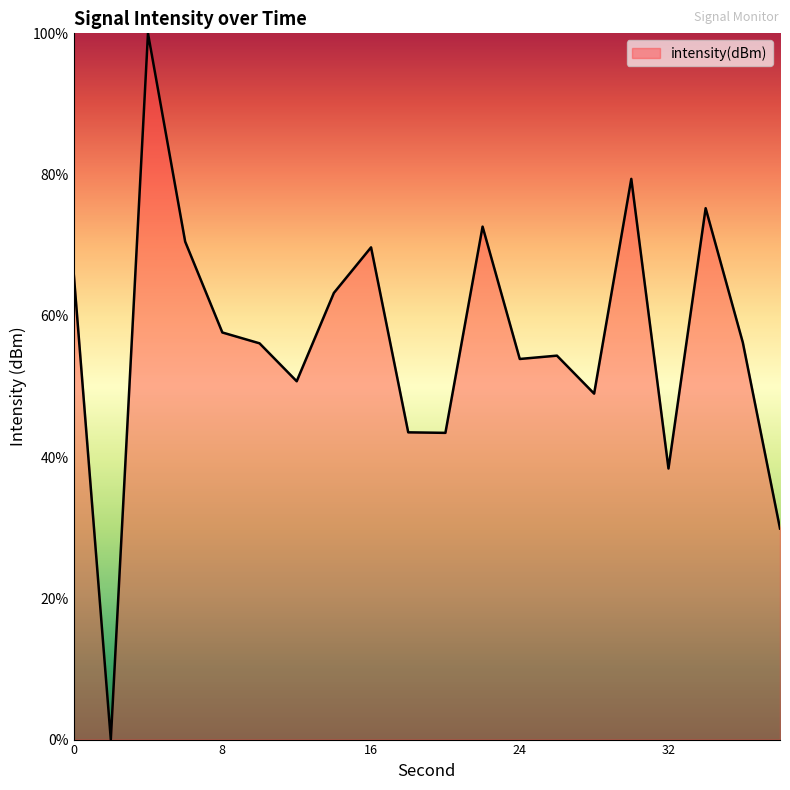

What is the difference between the maximum and minimum values?

100.0